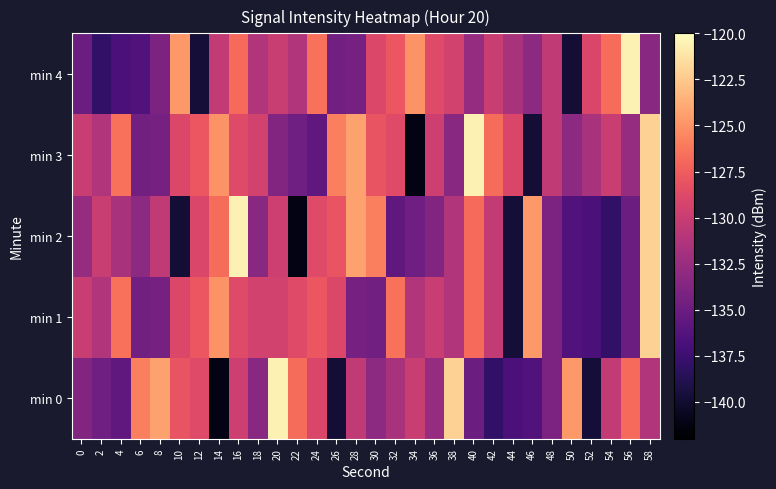

At which category is the sum across all series the highest?

58